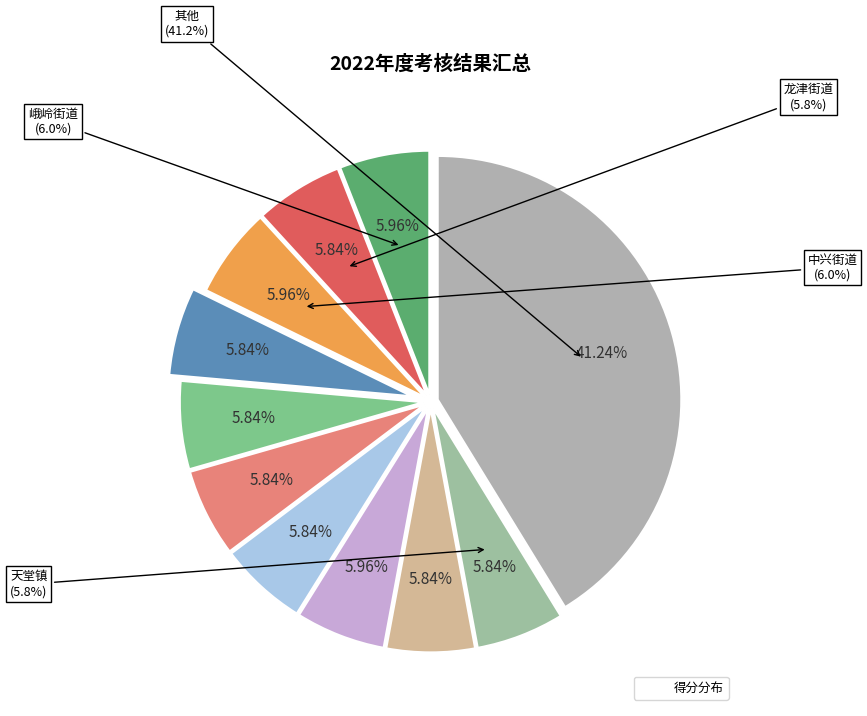

To the nearest percent, what percentage of the pie is 杨柳镇?

6%